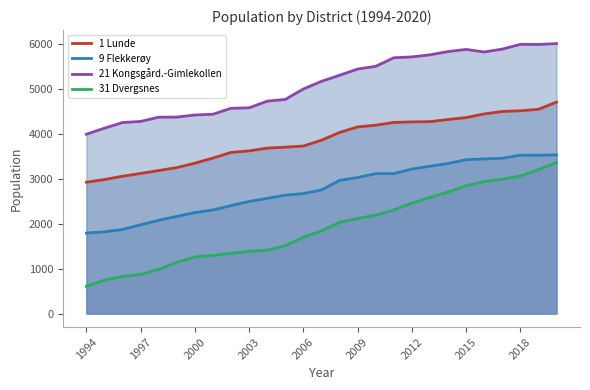

How many distinct data groups are displayed?

4